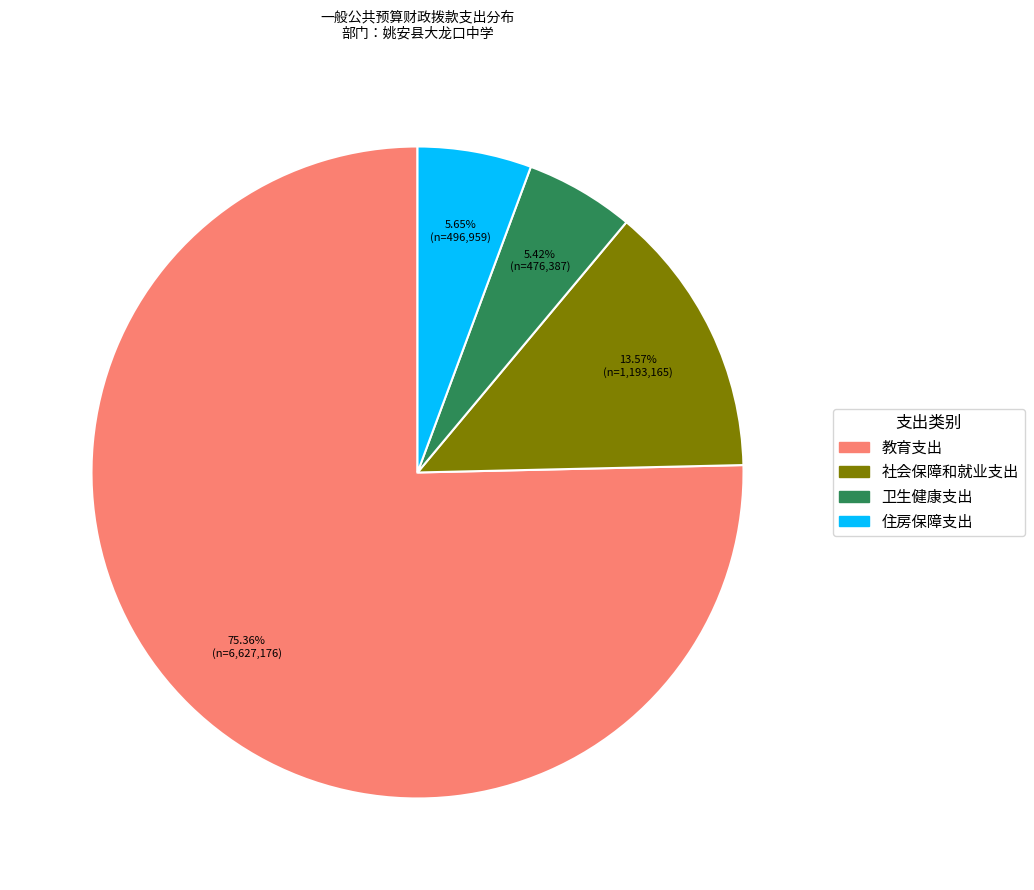

What is the ratio of the value at 住房保障支出 to the value at 社会保障和就业支出?

0.4